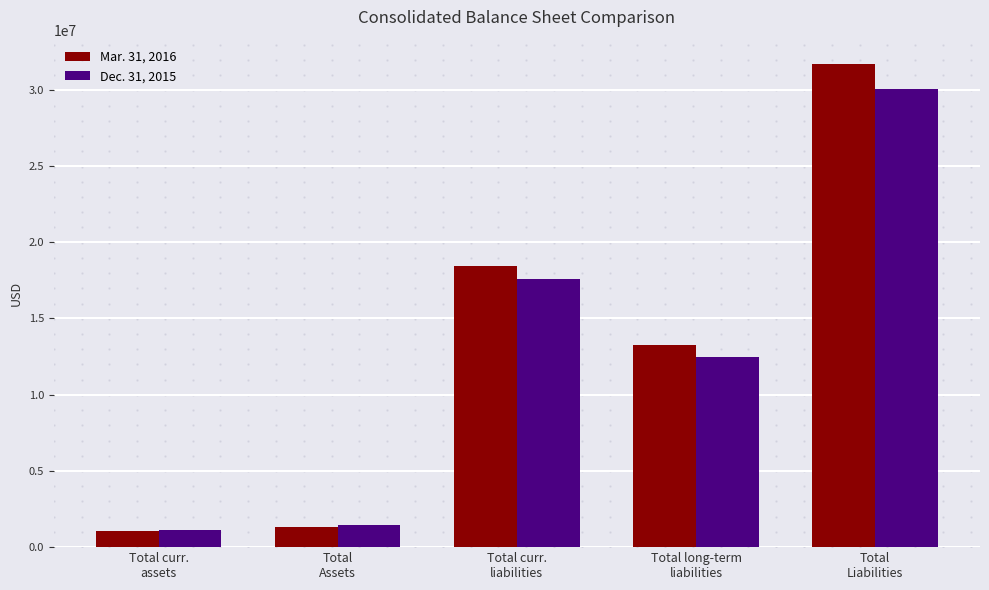

At which label does Dec. 31, 2015 reach its minimum?

Total curr.
assets